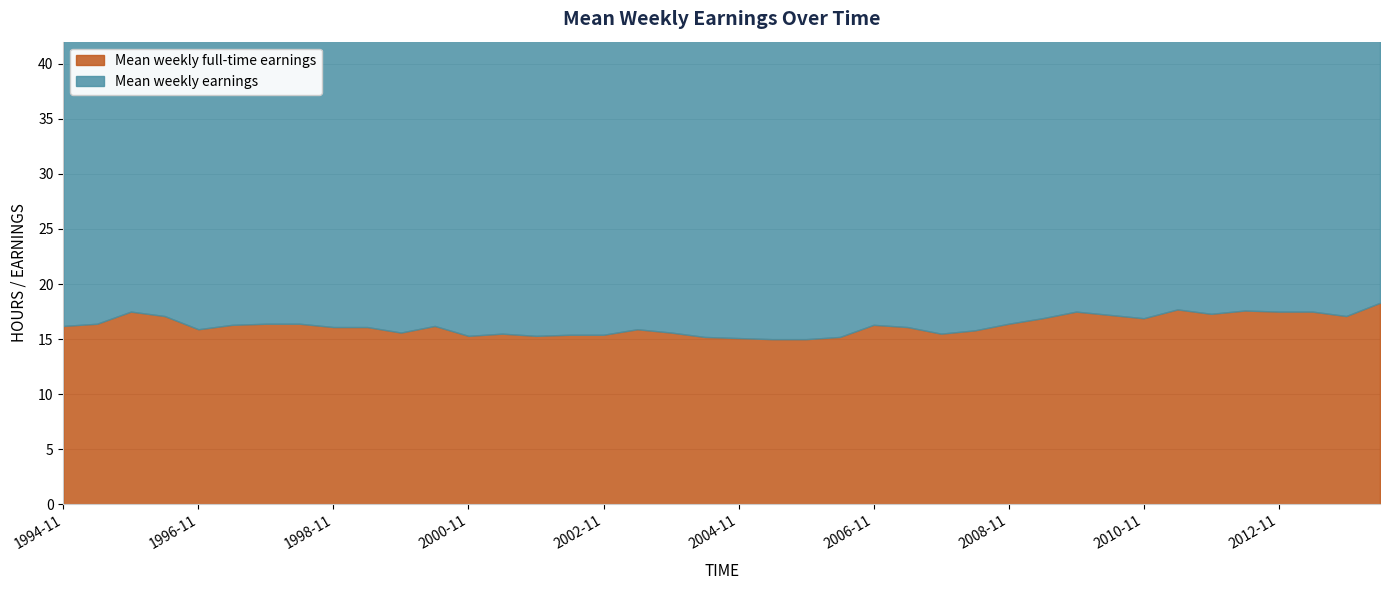

What is the sum of all Mean weekly full-time earnings values?

651.7